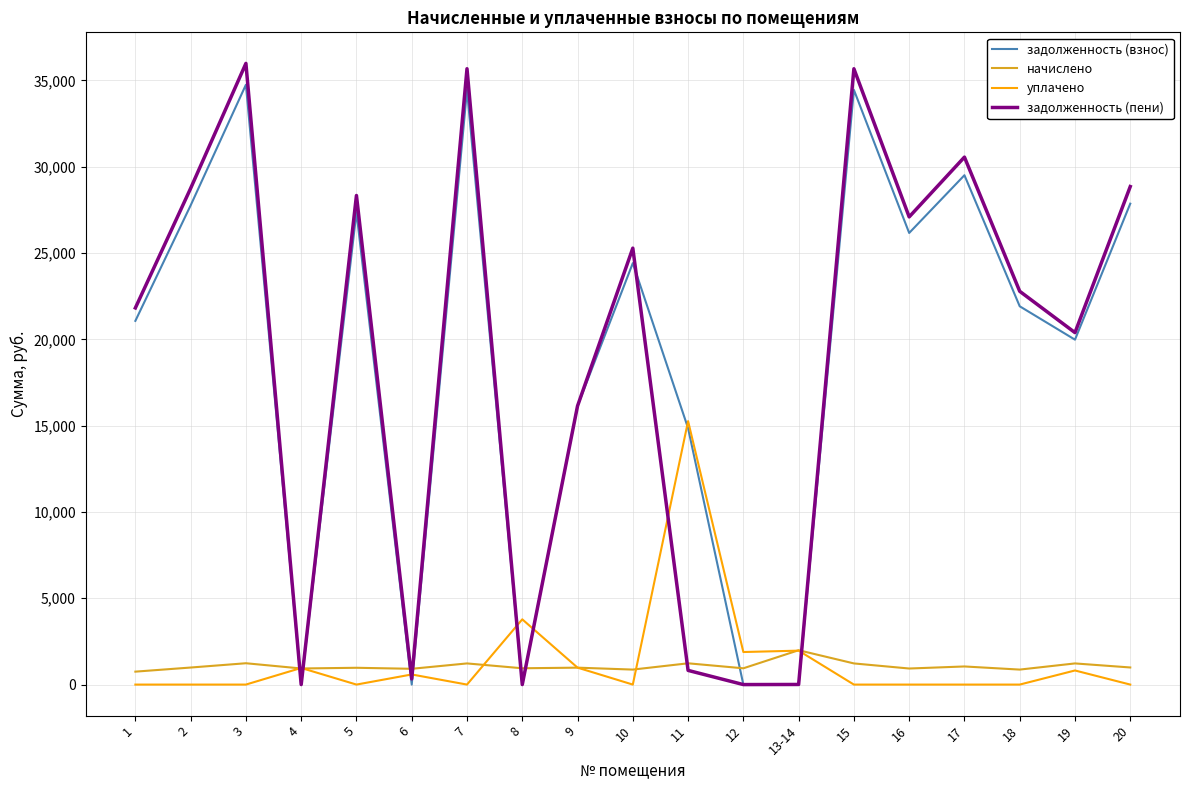

What is the total value across all series at 2?

57499.1